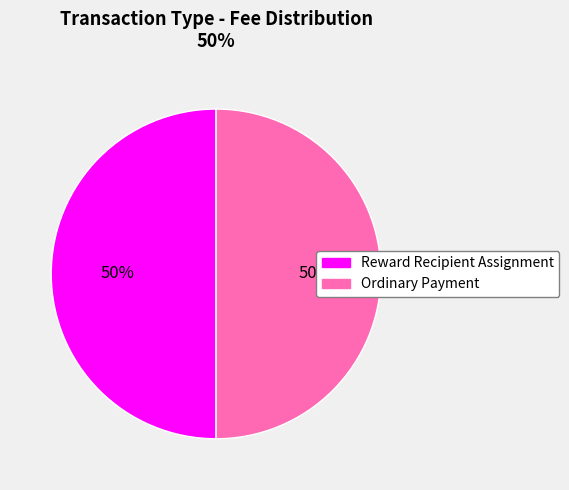

How many segments does this pie chart have?

2